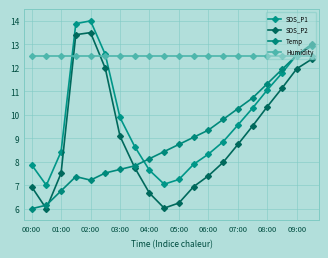

Which label corresponds to the smallest value in the chart?

01:00